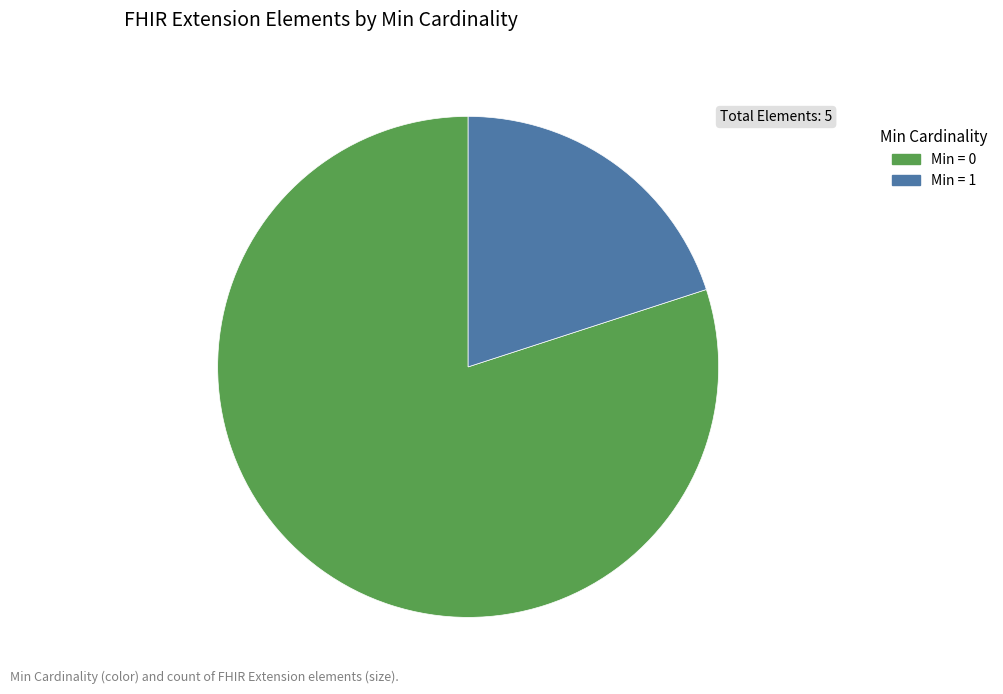

Which slice is the largest?

Min = 0